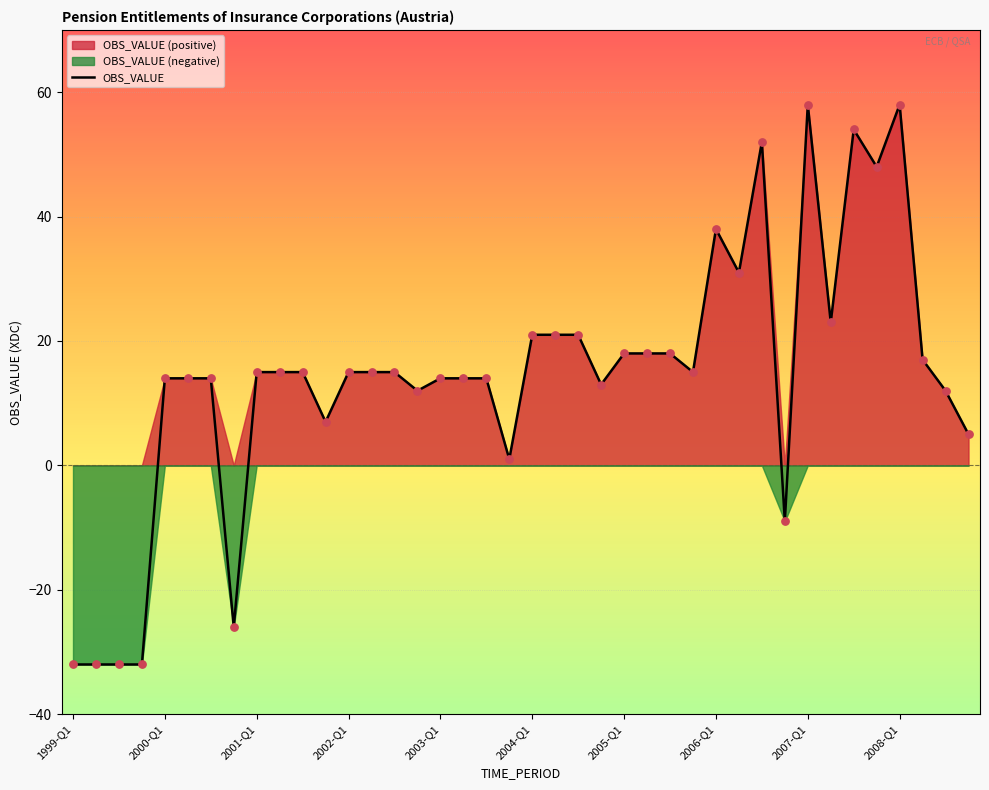

What is the minimum value for OBS_VALUE?

-32